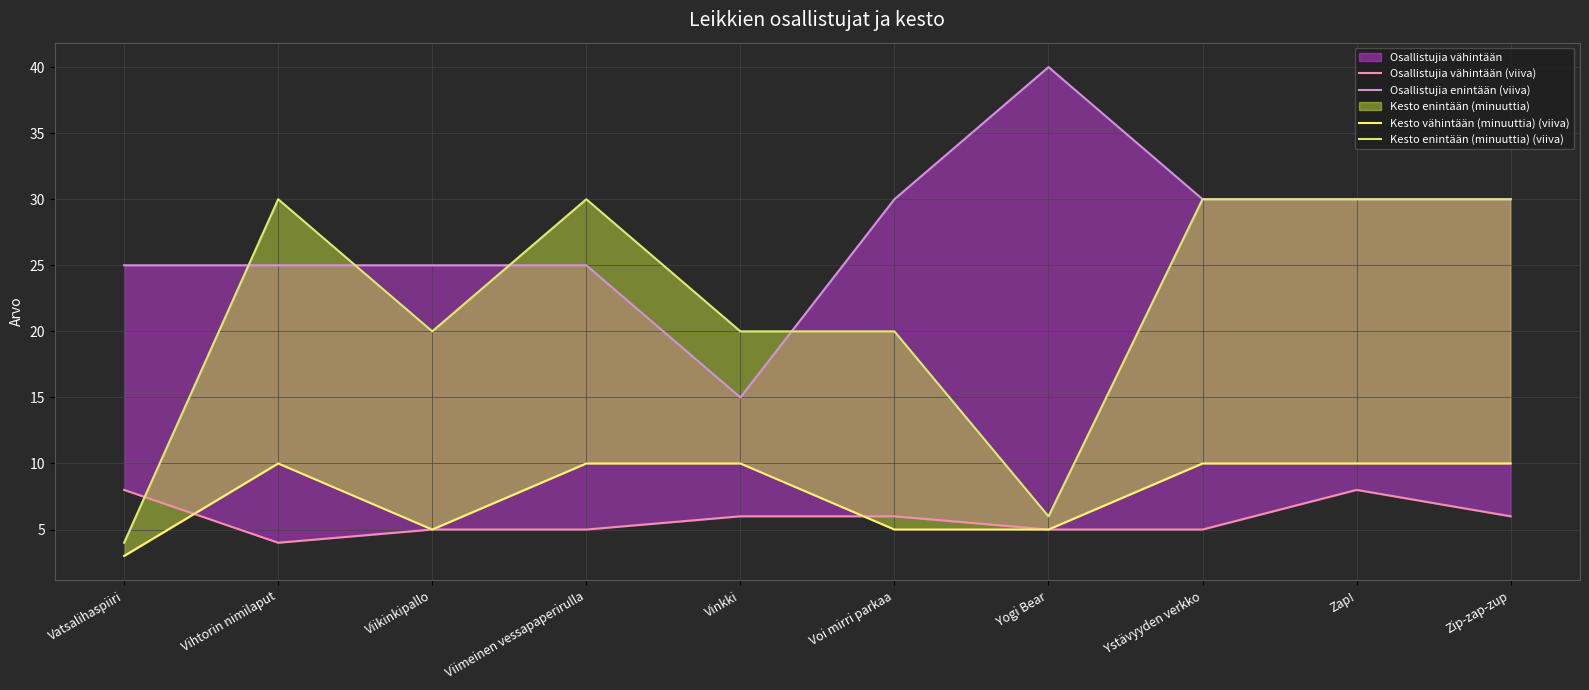

At which label does Osallistujia enintään (viiva) first exceed 30?

Yogi Bear